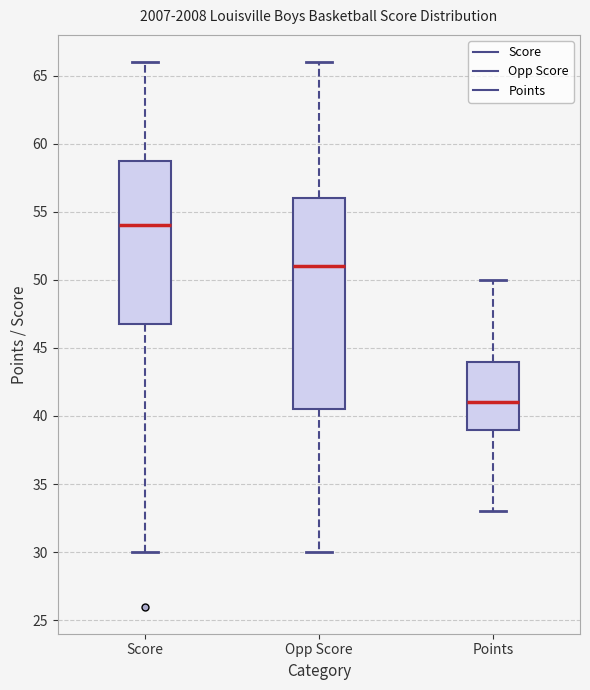

Where does the median line of the box for Points sit on the y-axis? The values are not printed on the chart, so give them approximately, as read against the axis.

41.0